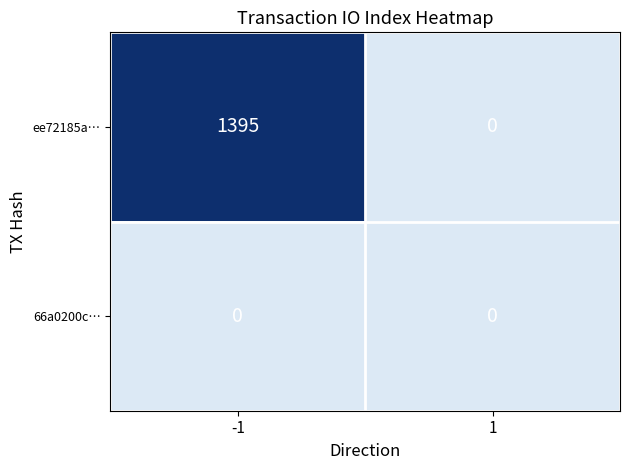

At which category is the sum across all series the highest?

-1